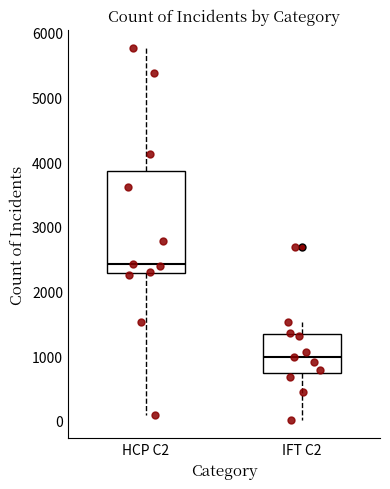

Reading left to right, transcribe this box plot: for each box, give where its median line is, the range the box spans, and where its two whiskers end, as read against the y-axis. The values are not printed on the chart, so give them approximately, as read against the axis.

HCP C2: median 2400, box 2300 to 3900, whiskers 100 to 5800
IFT C2: median 1000, box 700 to 1300, whiskers 0 to 1500